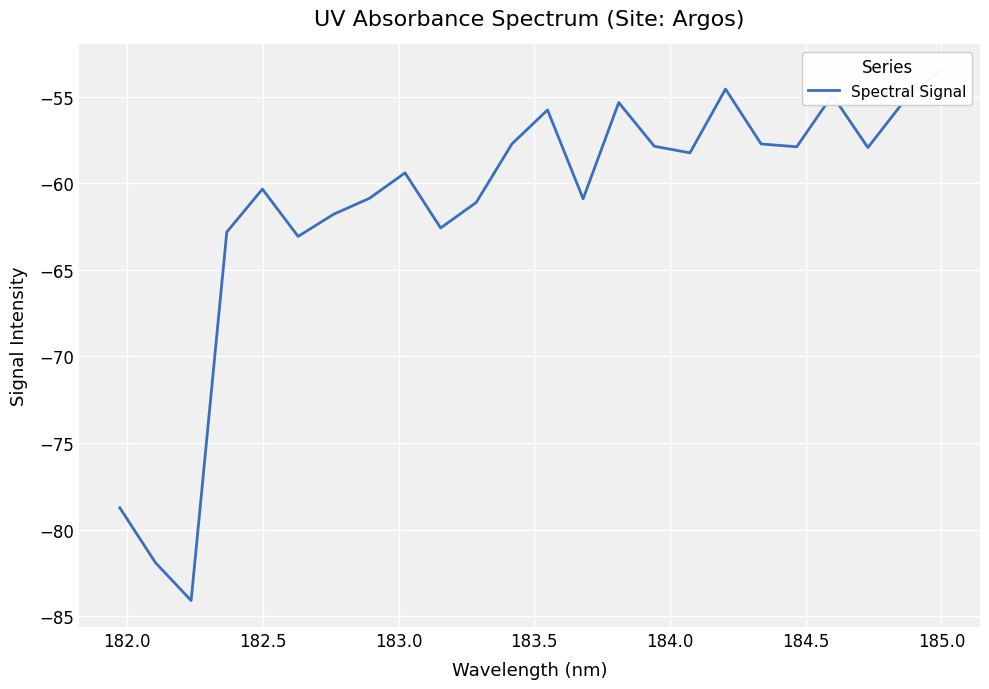

True or false: there are more than 2 points higher than both neighbors.

True